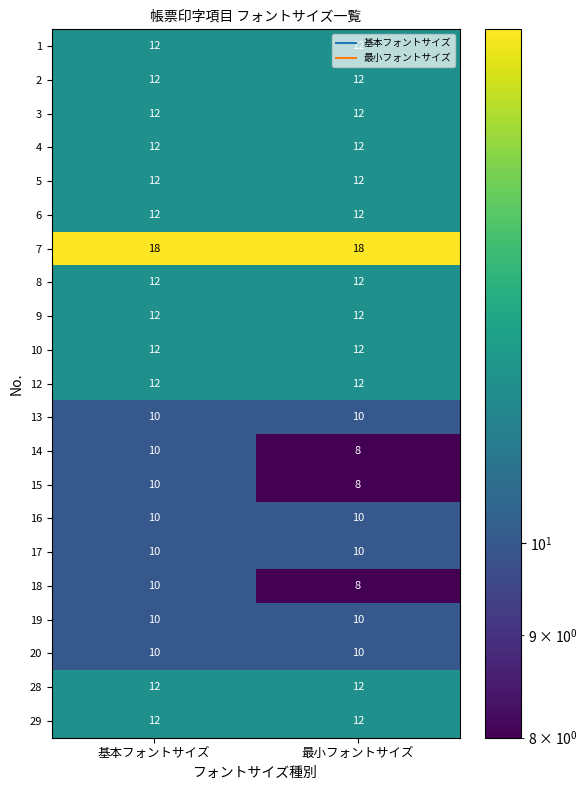

What is the minimum value shown in the chart?

8